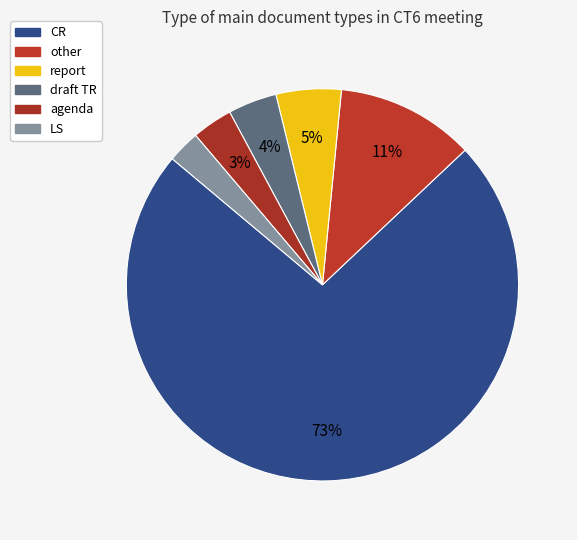

True or false: CR accounts for 73% of the total.

True